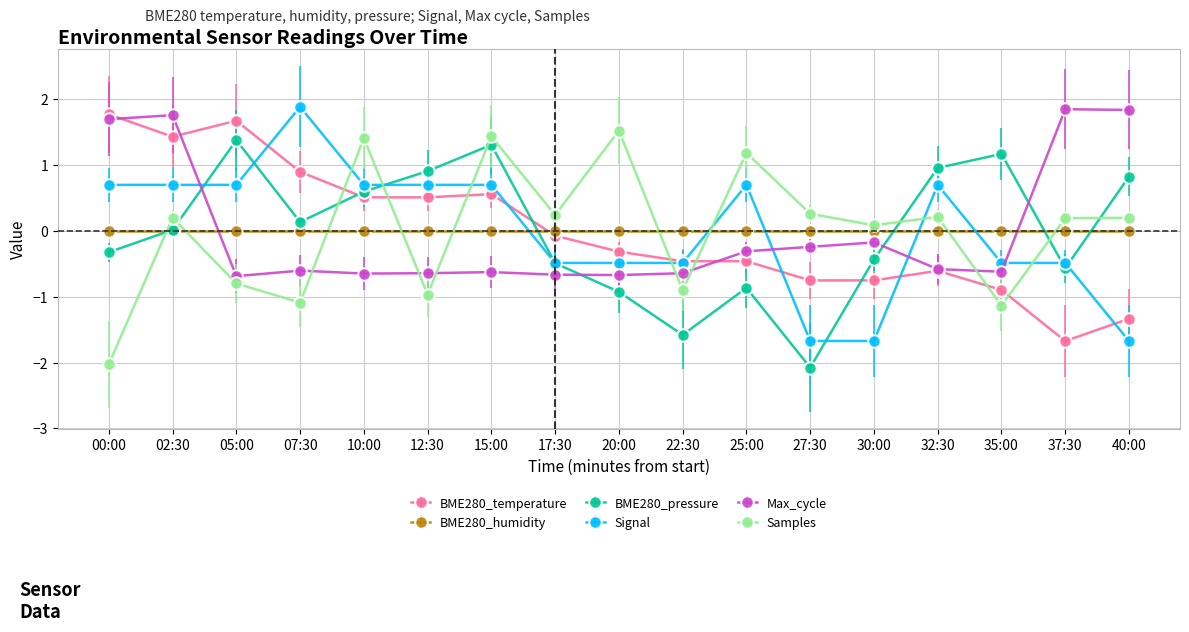

True or false: BME280_pressure has a value of 0.6 at 10:00.

True